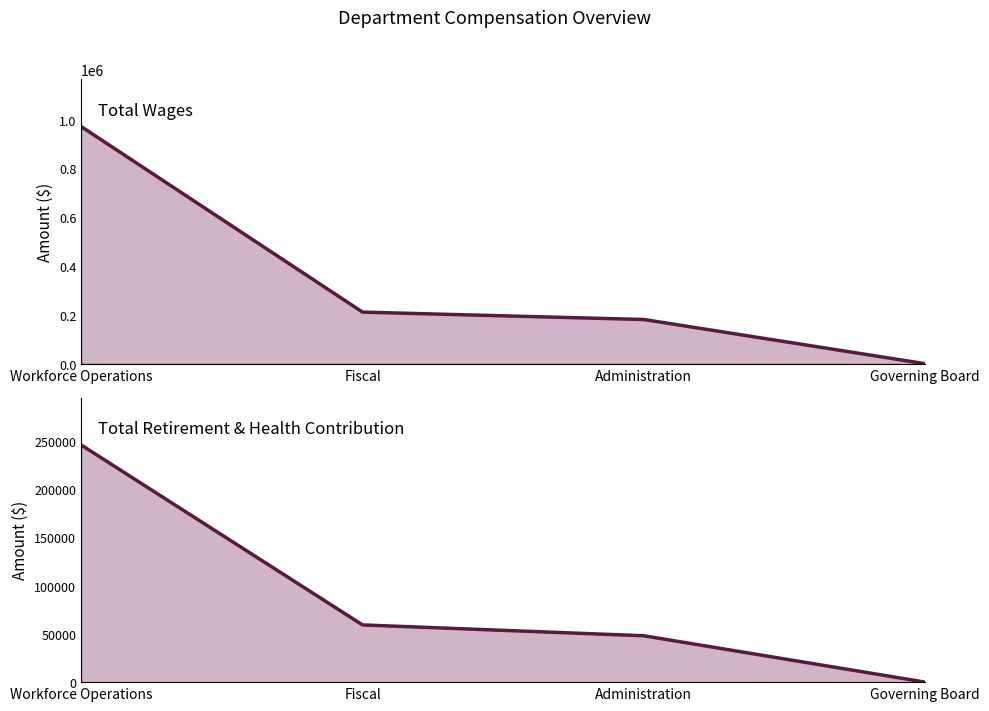

True or false: Total Retirement & Health Contribution has a value of 14287 at Administration.

False